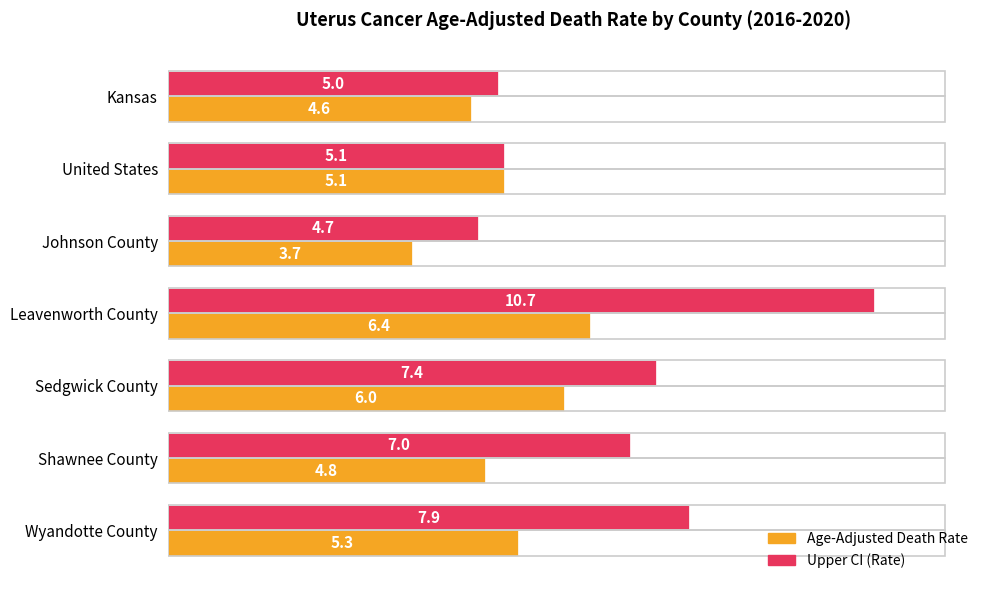

What is the average value of the Age-Adjusted Death Rate series?

5.1